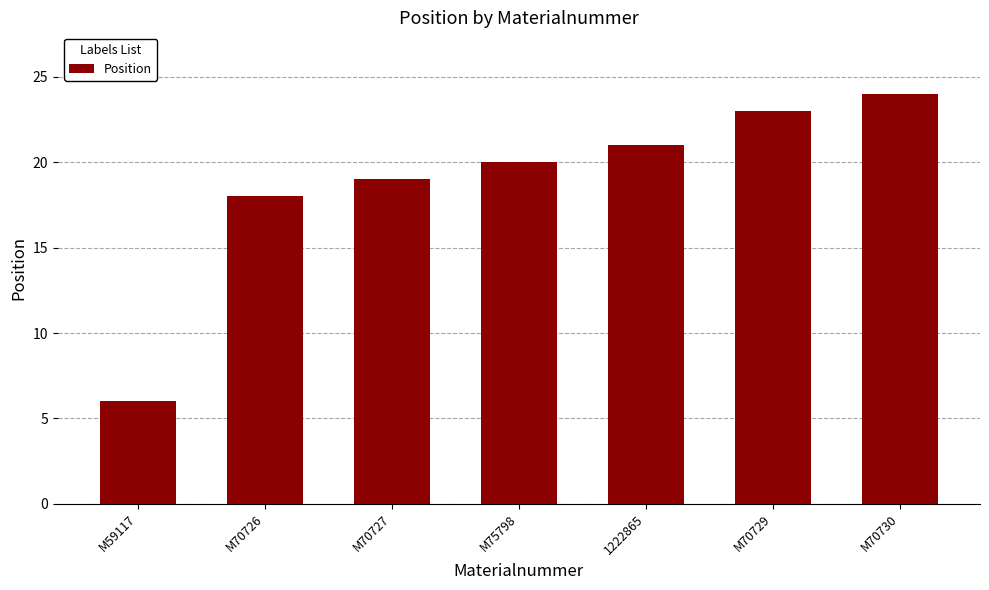

Where is the data nearest to the value 15?

M70726